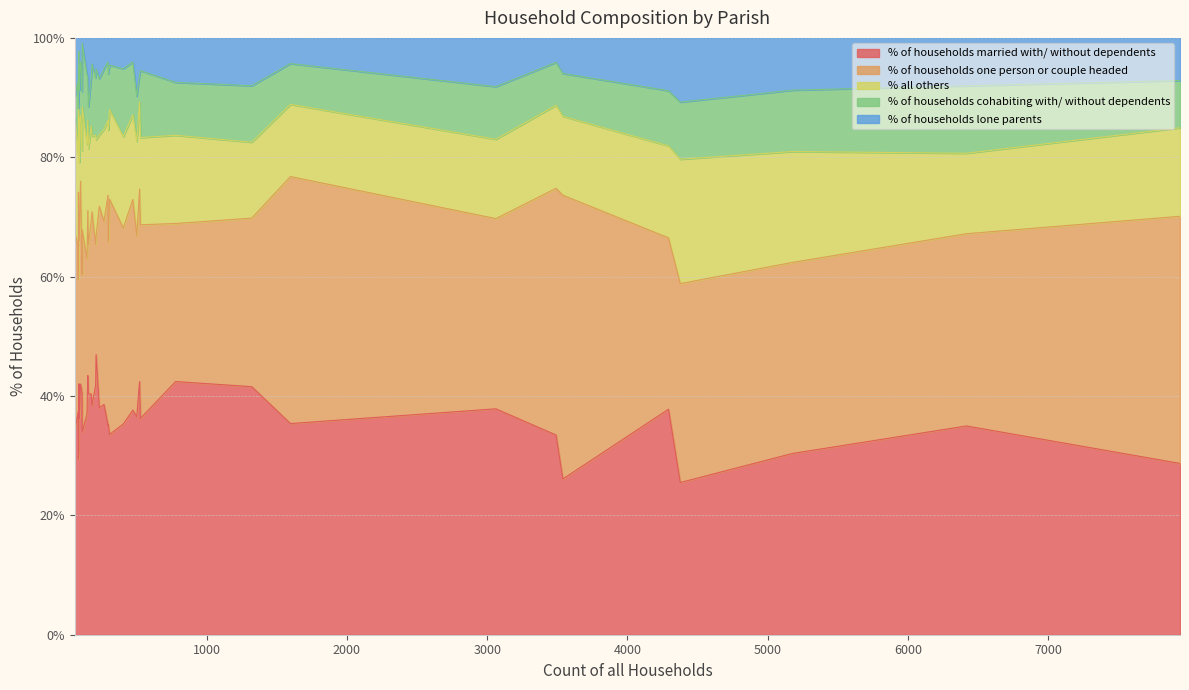

Which has a higher value, Witchampton or Cann?

Witchampton